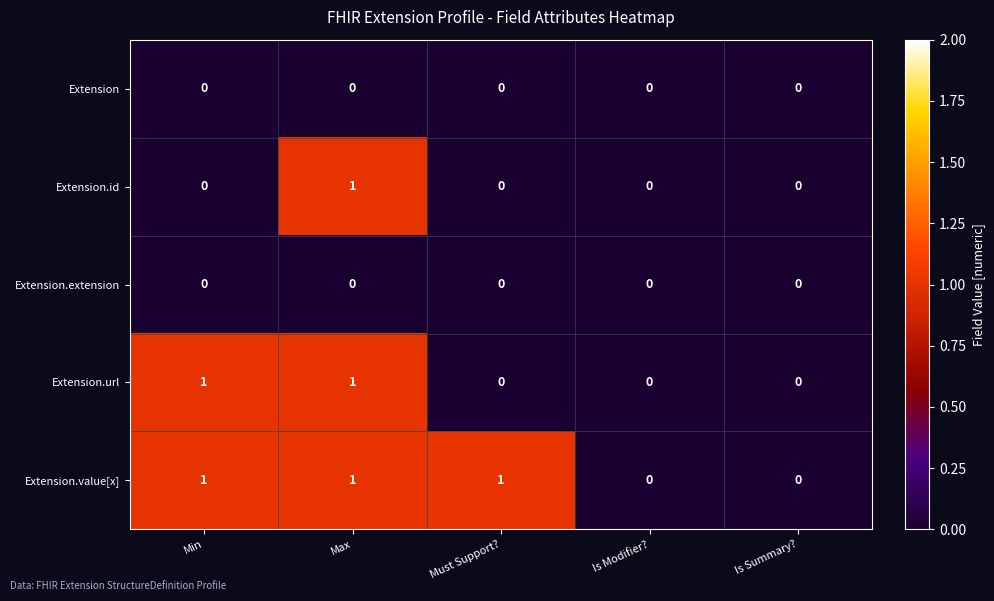

How many Extension.url values are between 0 and 1?

5